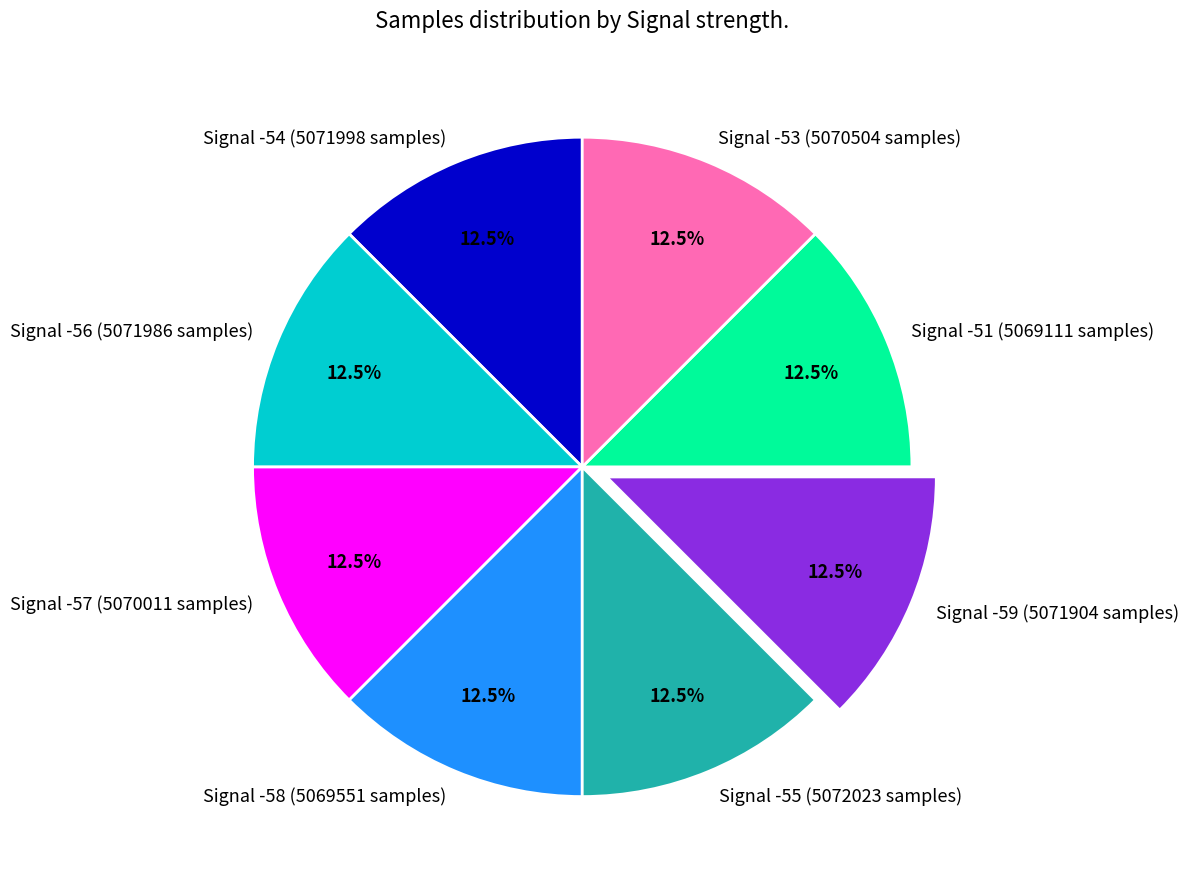

Does Signal -58 account for over 50% of the chart?

No